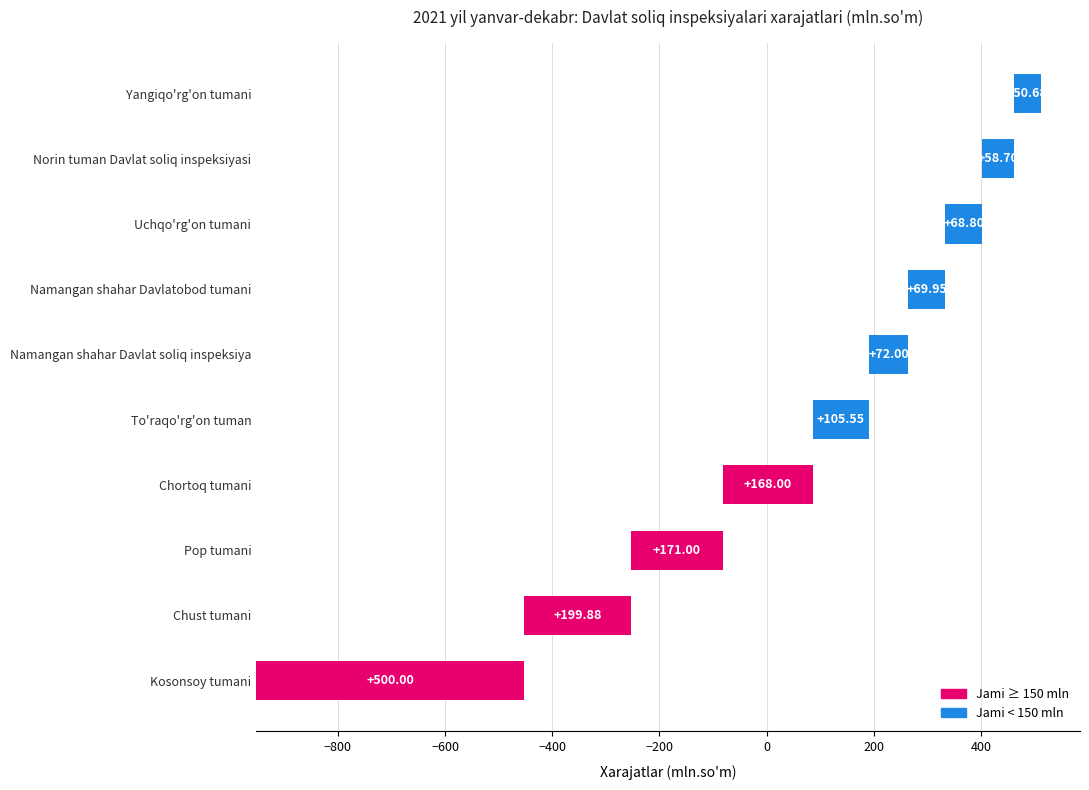

What is the approximate value at Kosonsoy tumani?

500.0